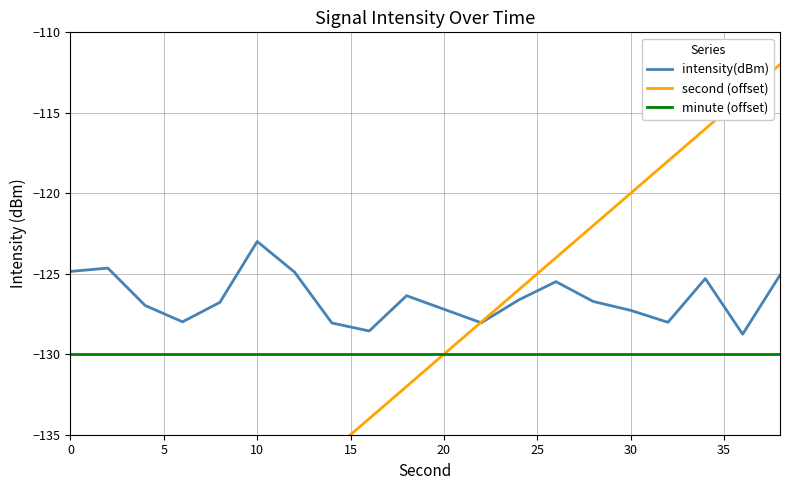

What is the difference between the second highest and minimum values in the intensity(dBm) series?

4.1